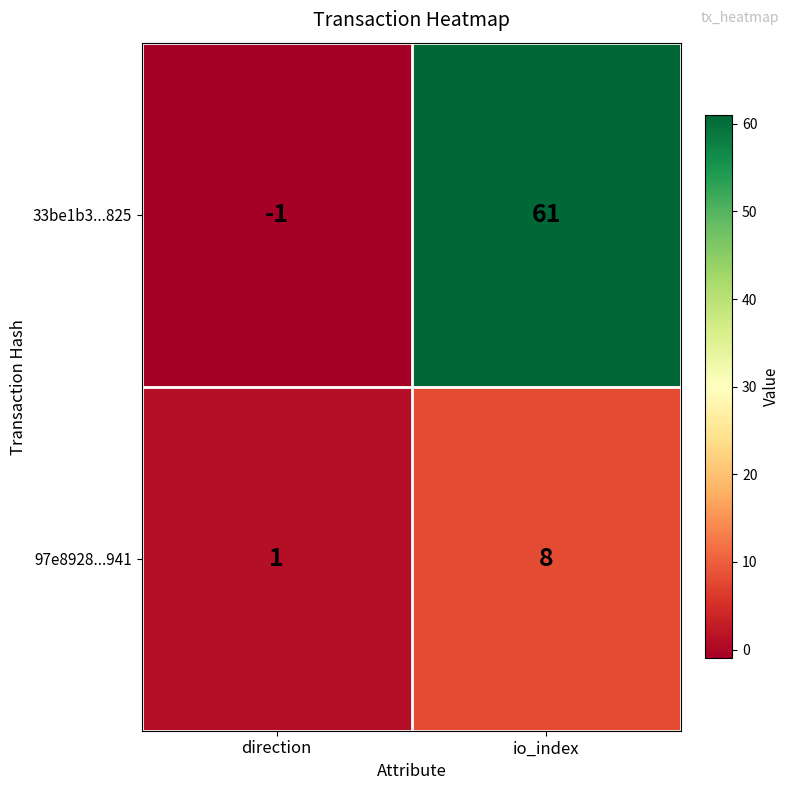

What is the approximate value of 97e8928...941 at io_index?

8